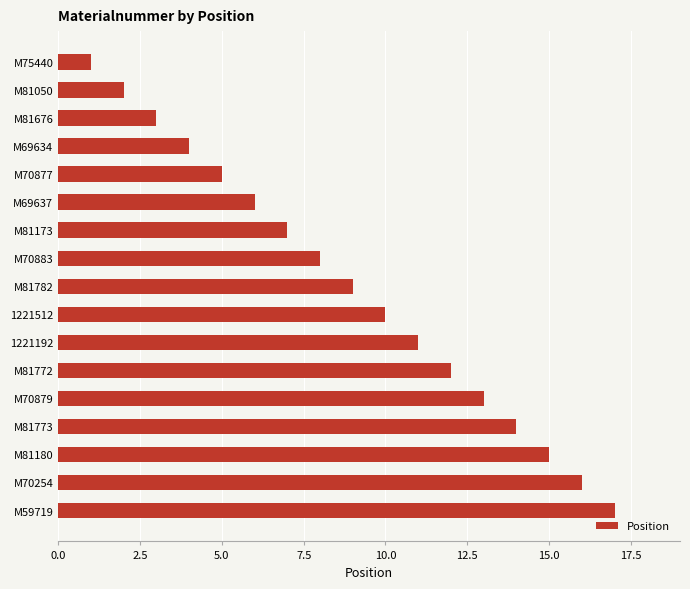

True or false: the data shows 3 at M81676.

True